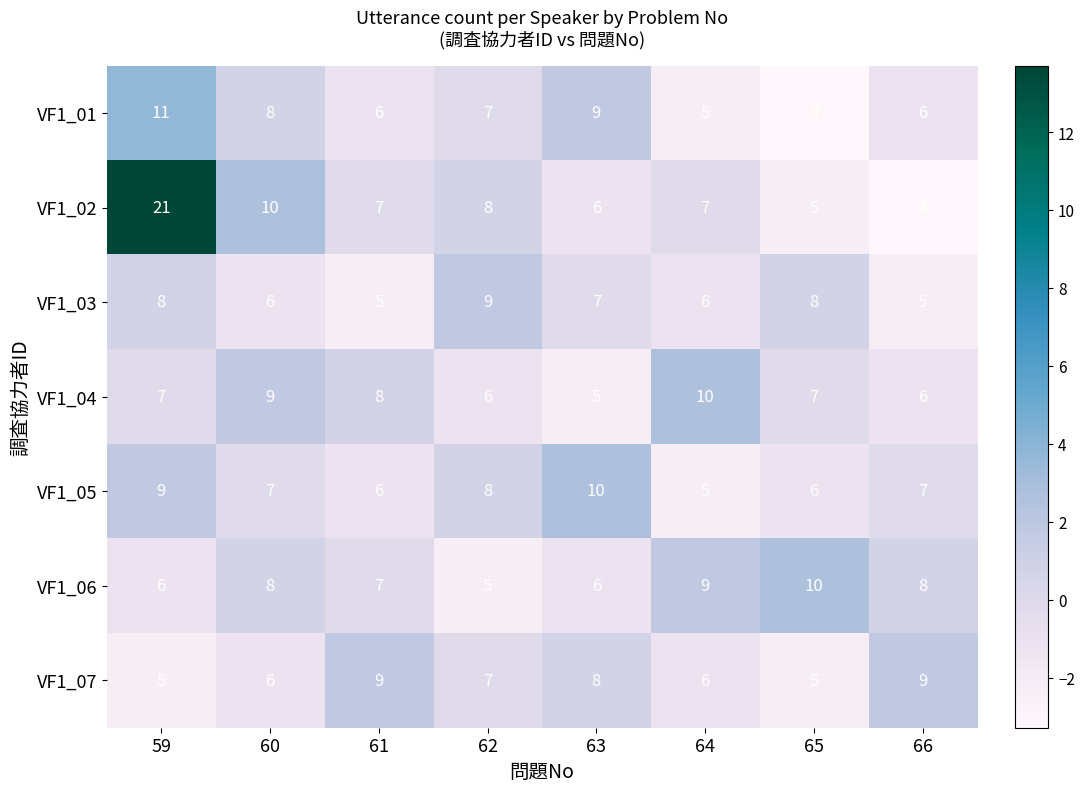

Is it true that VF1_02 equals 10 at 60?

True